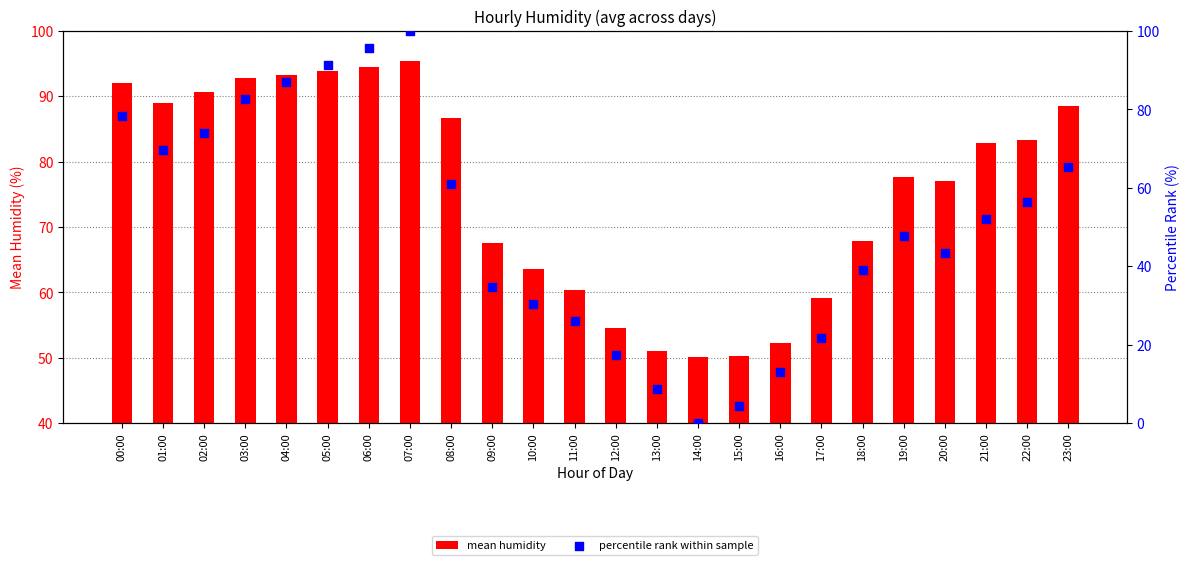

What is the total value across all series at 00:00?

170.3